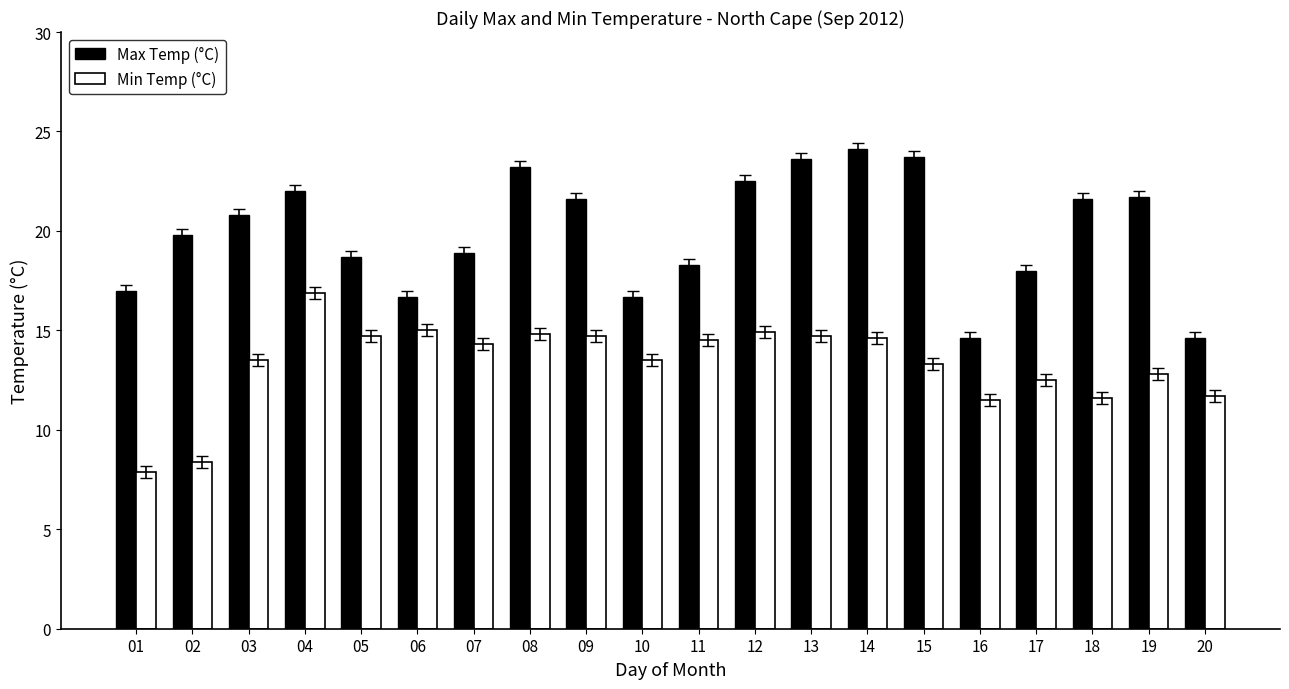

At which label does Min Temp (°C) reach its peak?

04